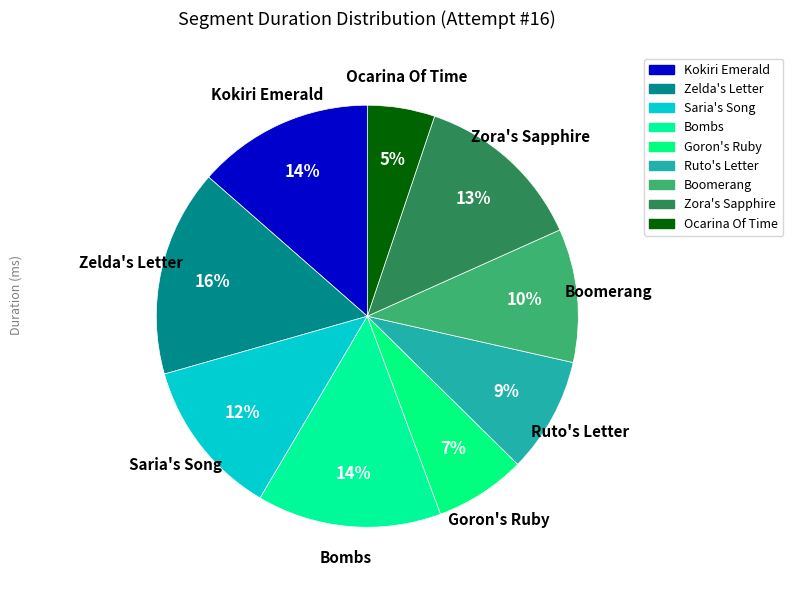

How many segments does this pie chart have?

9